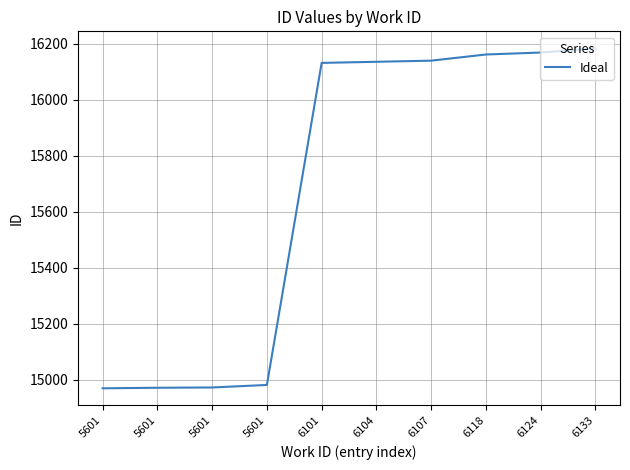

Reading right to left, extract all data points from this chart.

16183	16168	16161	16139	16135	16131	14982	14973	14972	14970